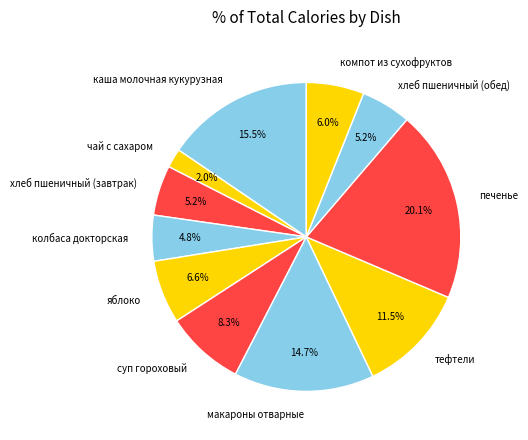

What percentage is the макароны отварные slice, to the nearest percent?

15%